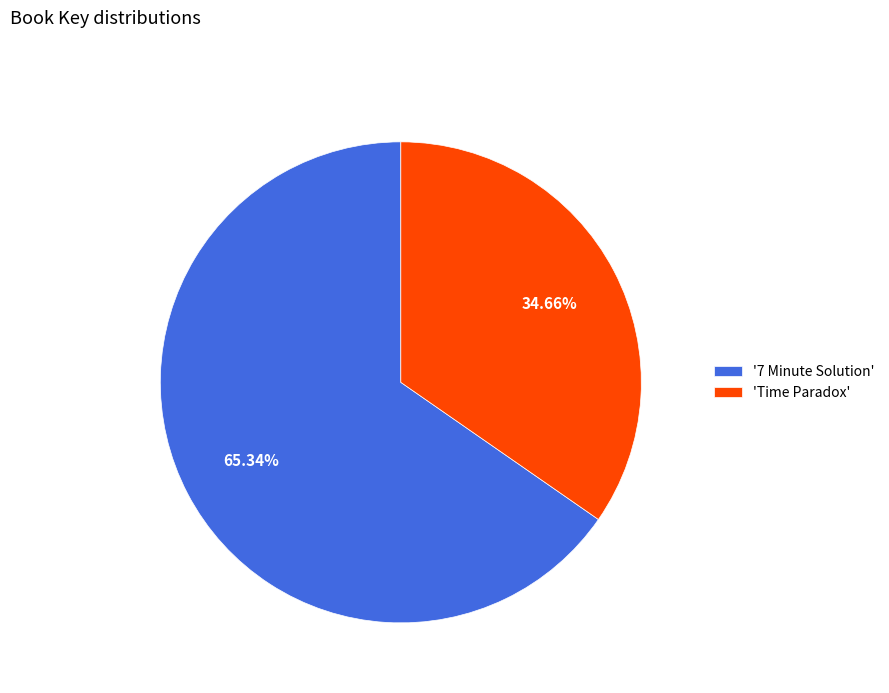

To the nearest percent, what is the difference between the largest and smallest slice percentages?

31%